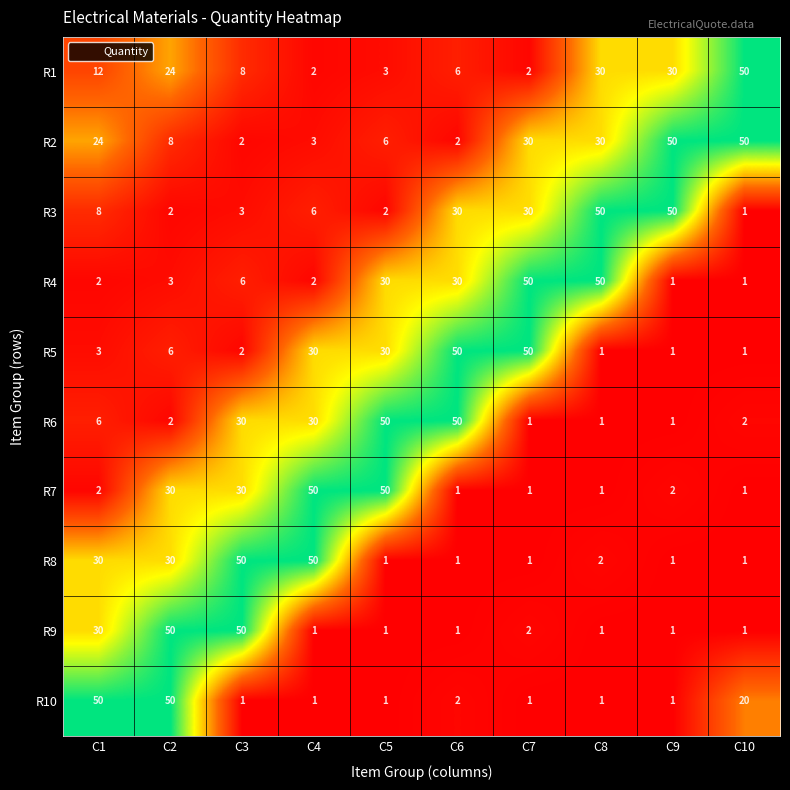

How many data points does each series have?

10